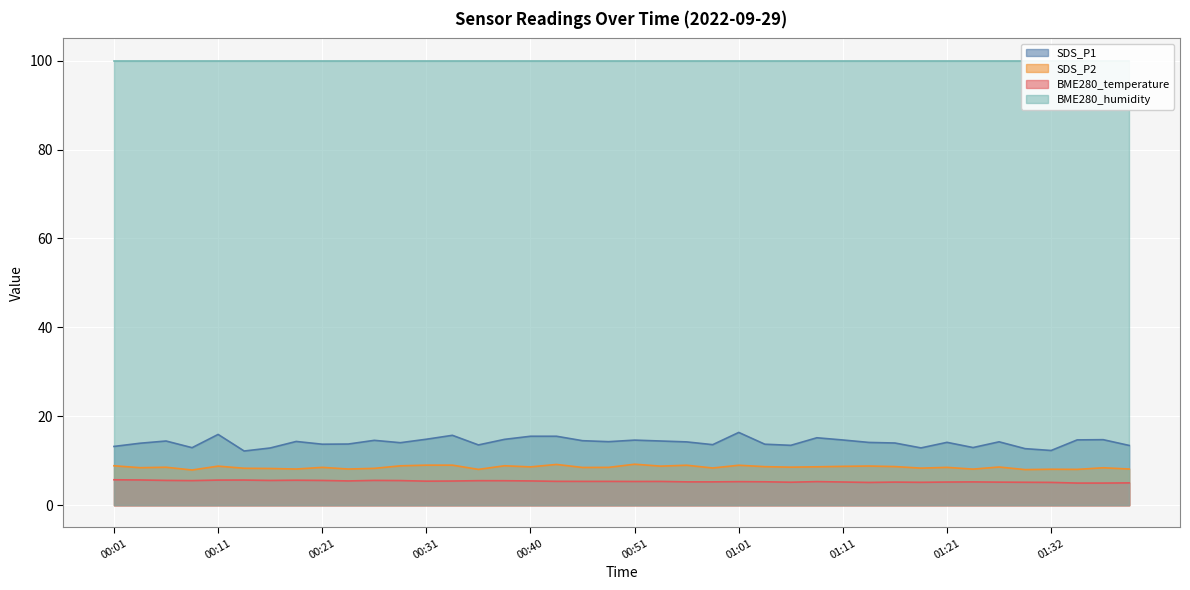

Does the chart display data point markers on the line(s)?

No